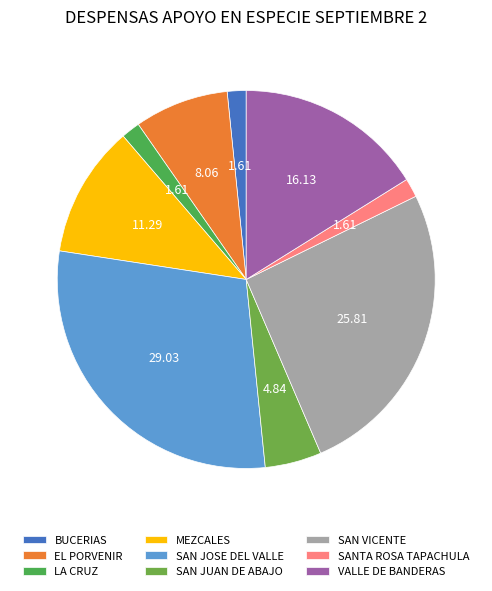

What is the ratio of the value at MEZCALES to the value at SAN JOSE DEL VALLE?

0.4